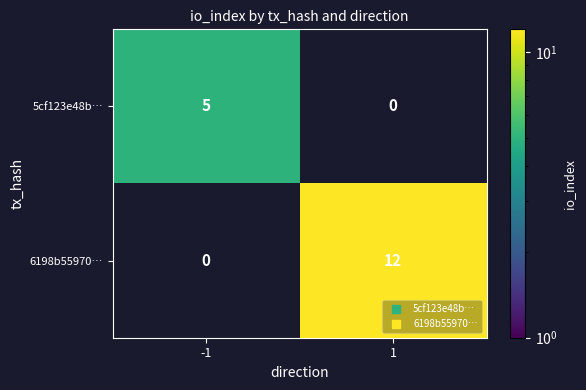

What is the difference between the maximum and minimum values in the 6198b55970… series?

12